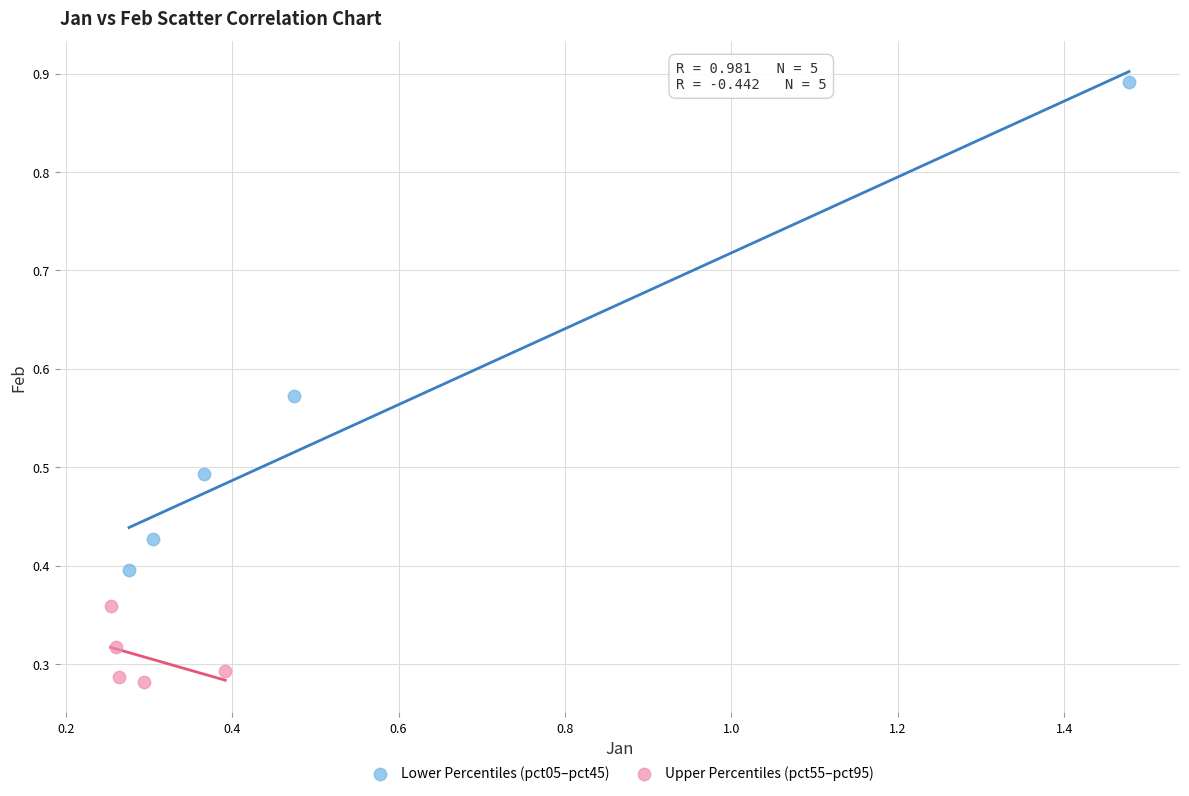

Which series has the widest spread of Y values?

Lower Percentiles (pct05–pct45)